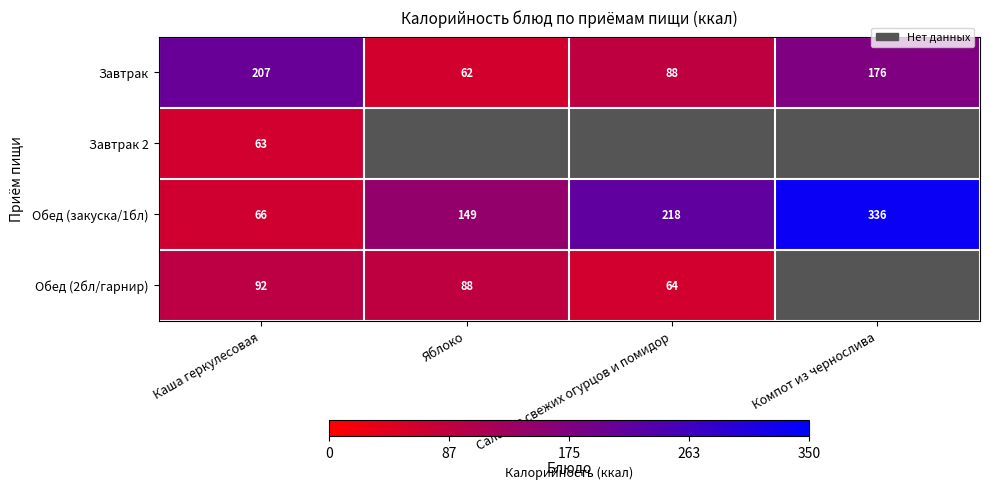

At which label does Завтрак reach its minimum?

Яблоко